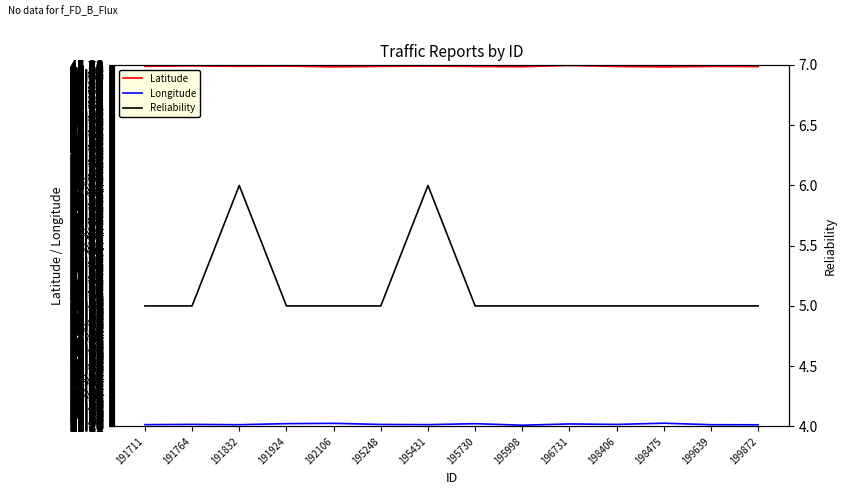

How many lines are shown in the chart?

3